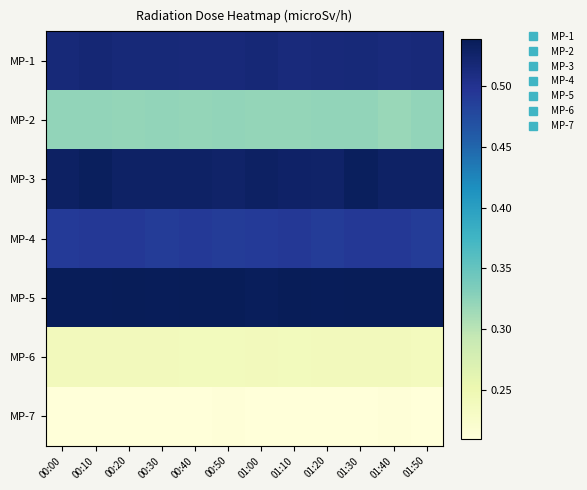

How many categories are shown in the chart?

12